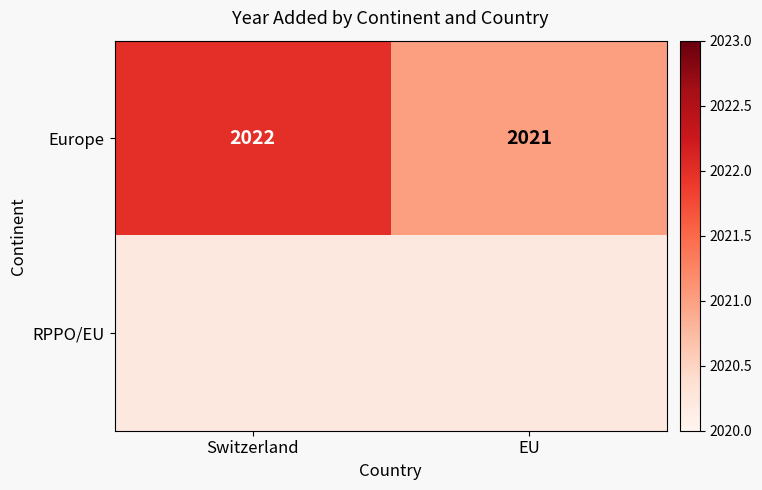

What is the sum of all Europe values?

4043